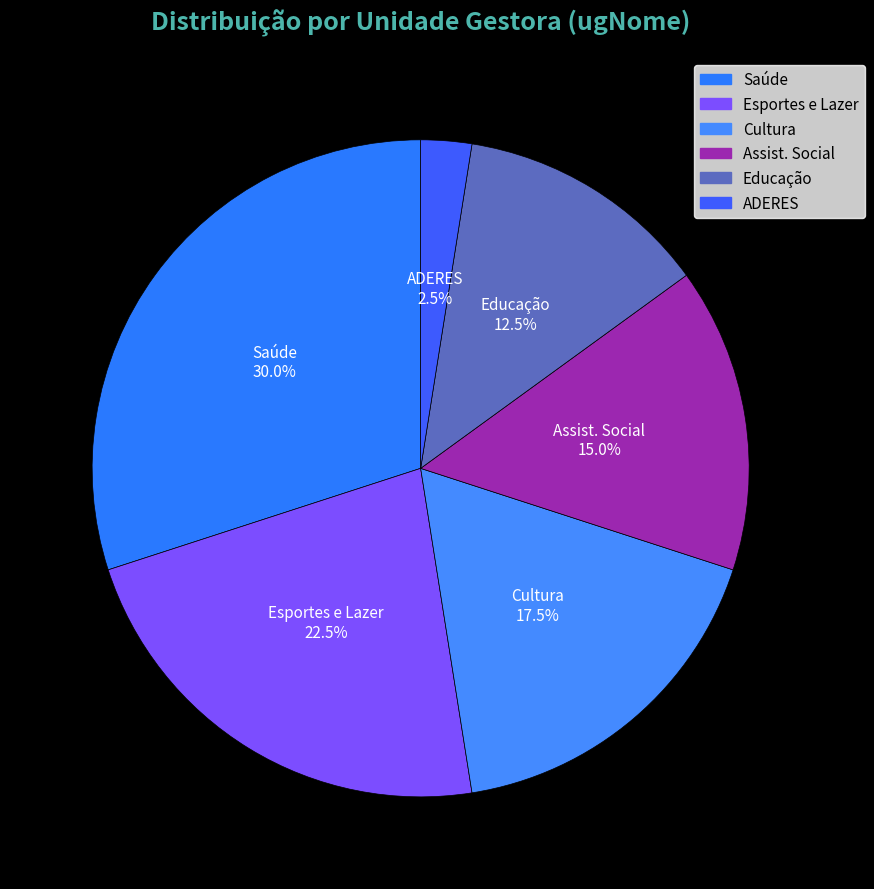

To the nearest percent, what is the average slice percentage?

17%